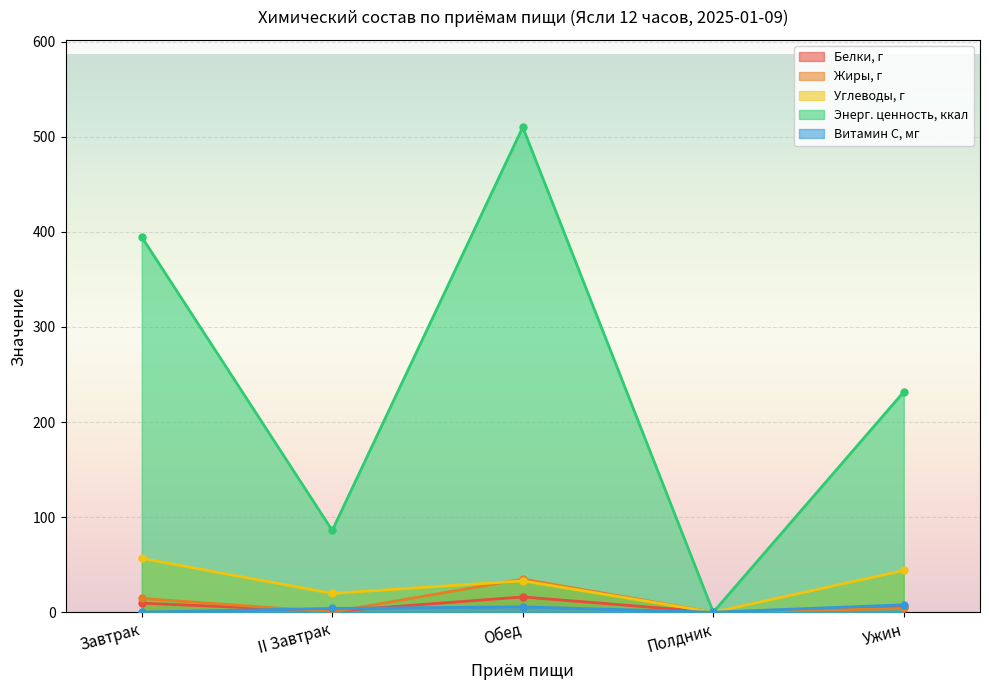

How many lines are shown in the chart?

5